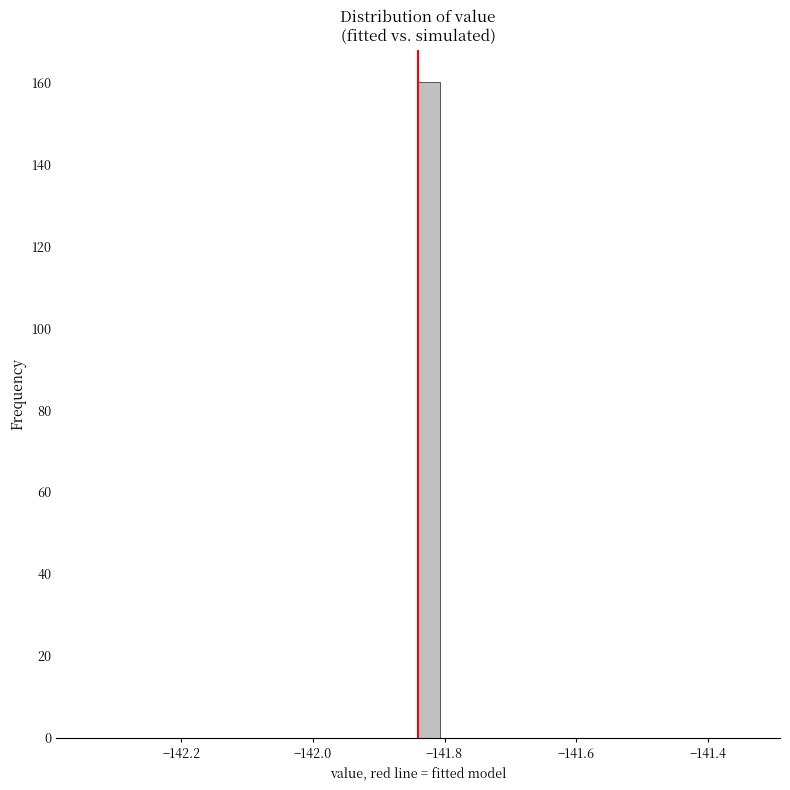

Read against the x-axis, roughly where is the centre of the tallest bar?

-141.82